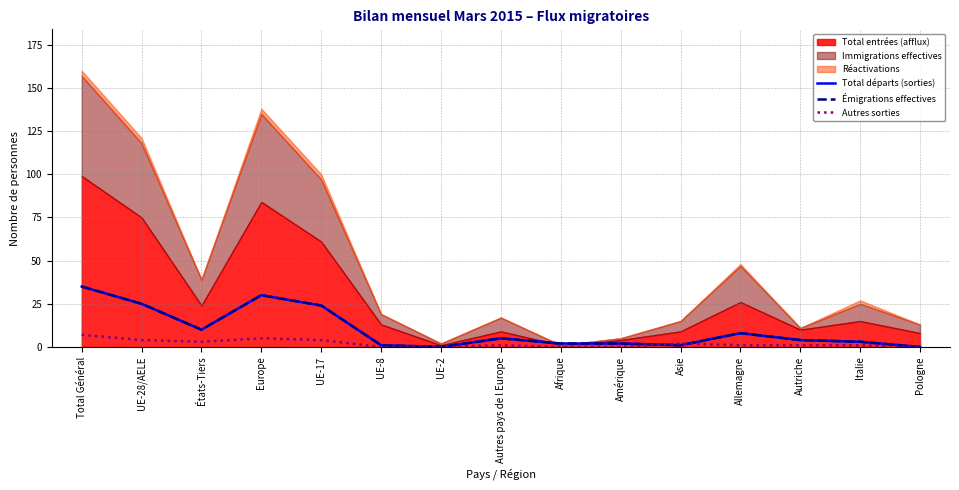

The Émigrations effectives series shows 5 at Autres pays de l Europe. True or false?

True